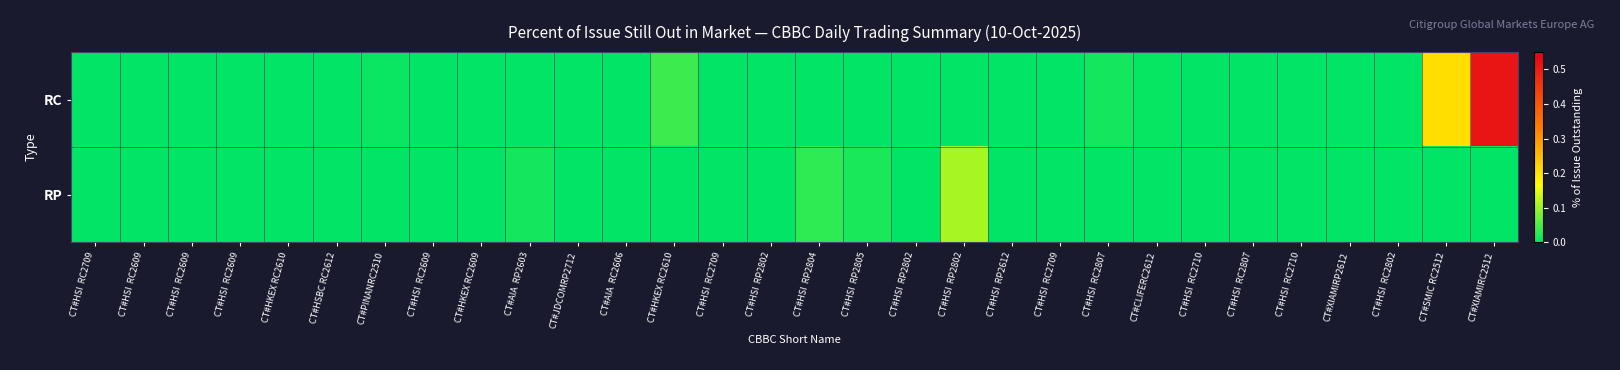

What is the greatest value displayed?

0.5